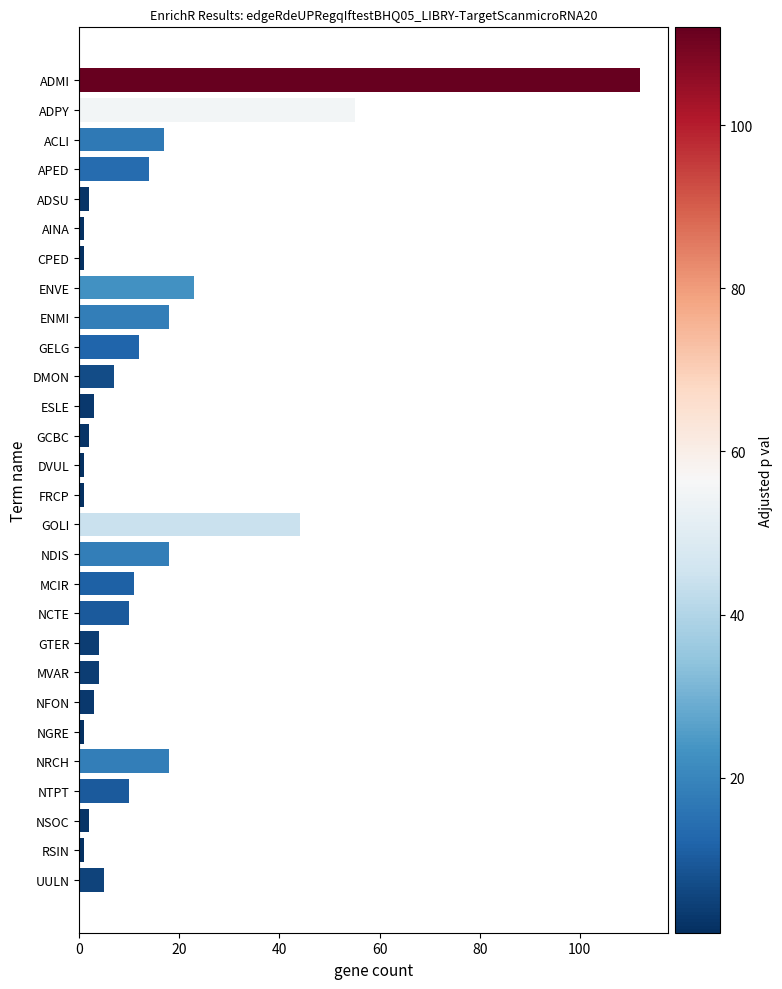

Reading top to bottom, extract all data points from this chart.

ADMI=112	ADPY=55	ACLI=17	APED=14	ADSU=2	AINA=1	CPED=1	ENVE=23	ENMI=18	GELG=12	DMON=7	ESLE=3	GCBC=2	DVUL=1	FRCP=1	GOLI=44	NDIS=18	MCIR=11	NCTE=10	GTER=4	MVAR=4	NFON=3	NGRE=1	NRCH=18	NTPT=10	NSOC=2	RSIN=1	UULN=5